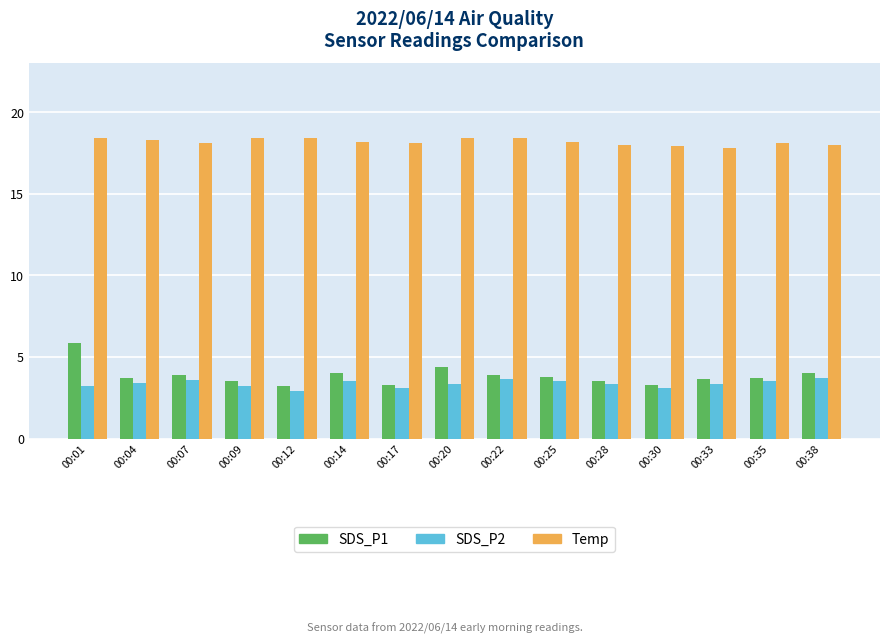

True or false: Temp has a value of 18.2 at 00:25.

True